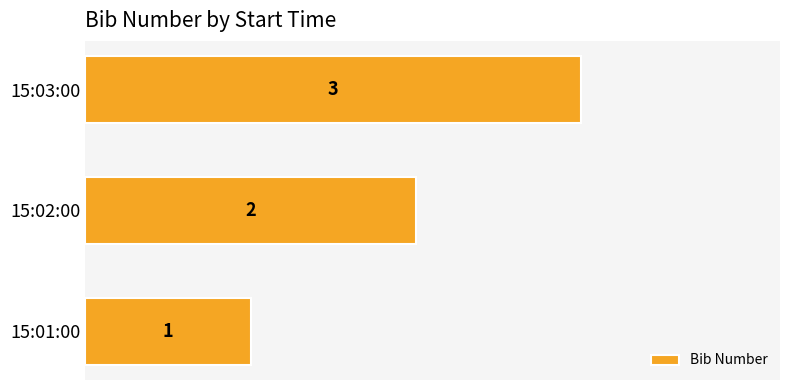

What value does the data have at 15:03:00?

3